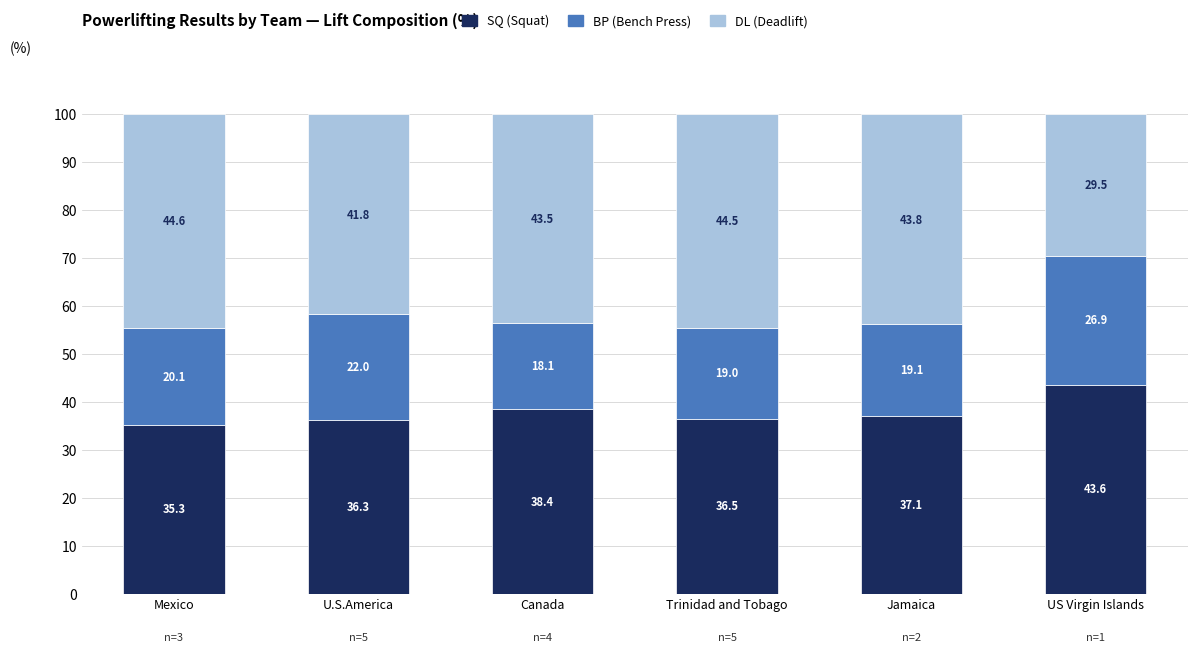

What is the total value across all series at Jamaica?

100.0